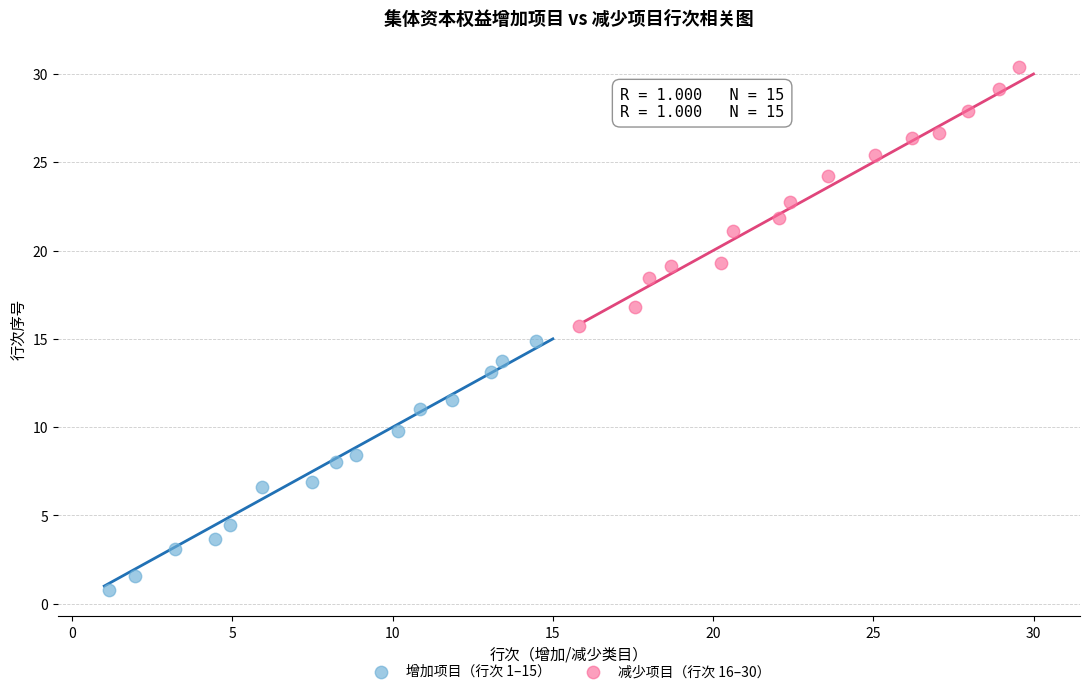

Which series reaches the minimum Y coordinate?

增加项目（行次 1–15）